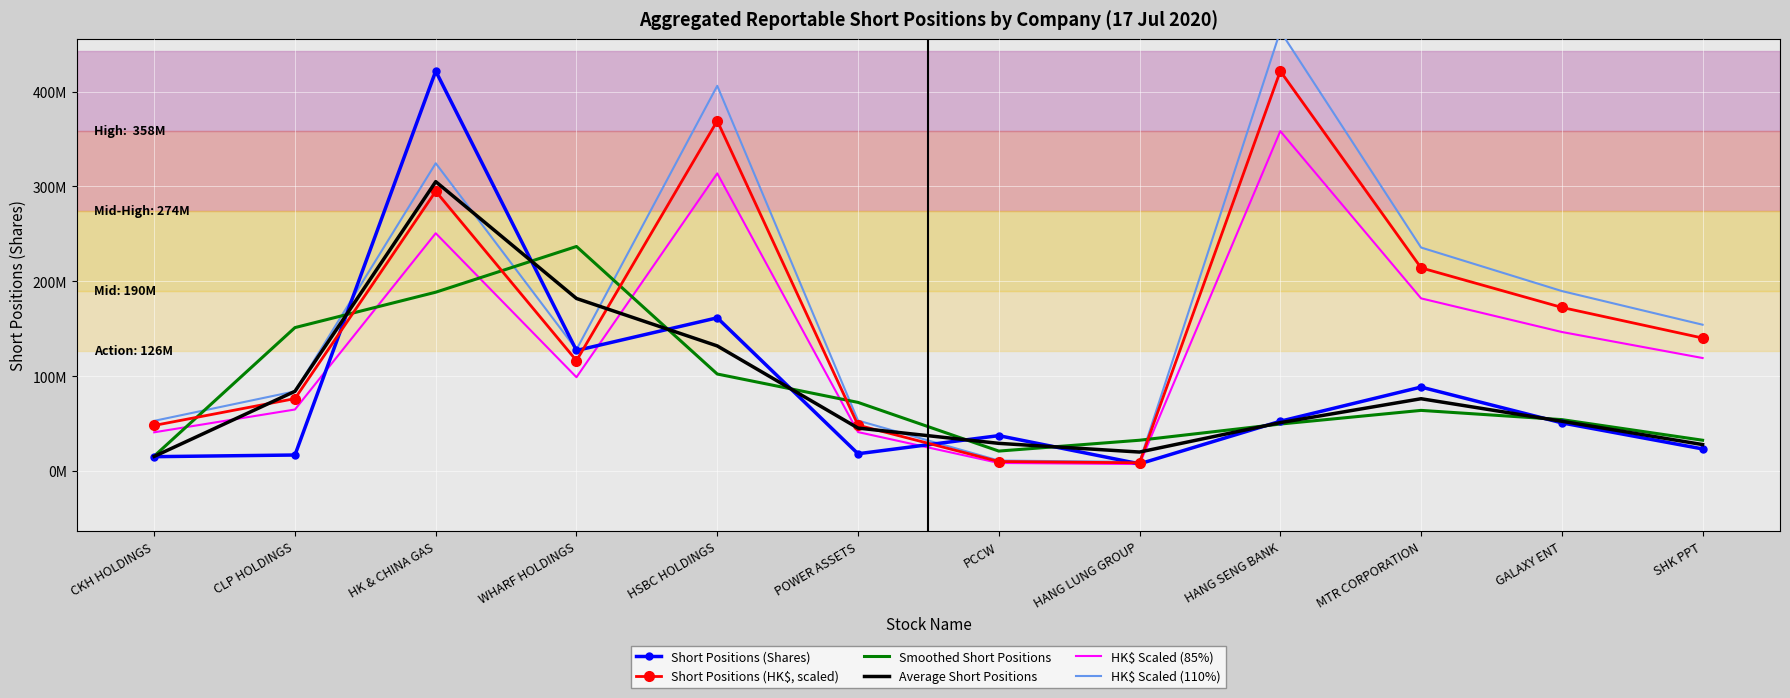

After their last crossing, which series has the higher values: Short Positions (Shares) or HK$ Scaled (110%)?

HK$ Scaled (110%)